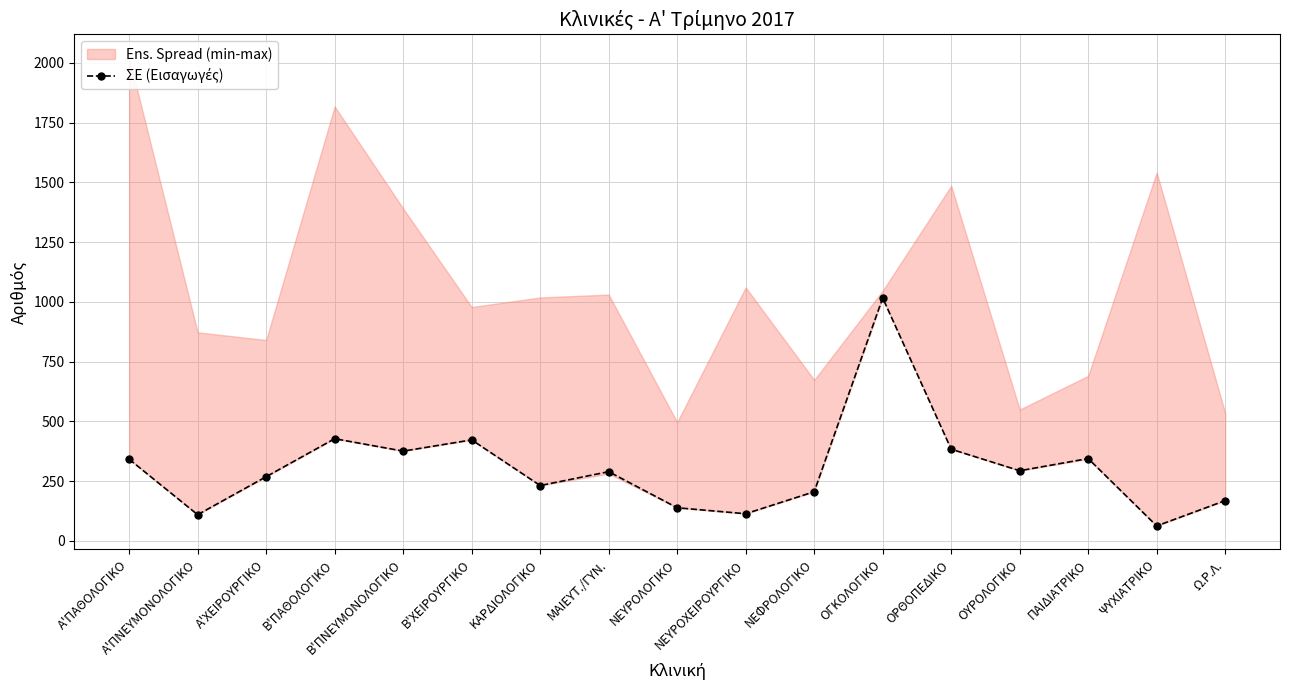

What is the label of the 13th point from the right?

Β'ΠΝΕΥΜΟΝΟΛΟΓΙΚΟ